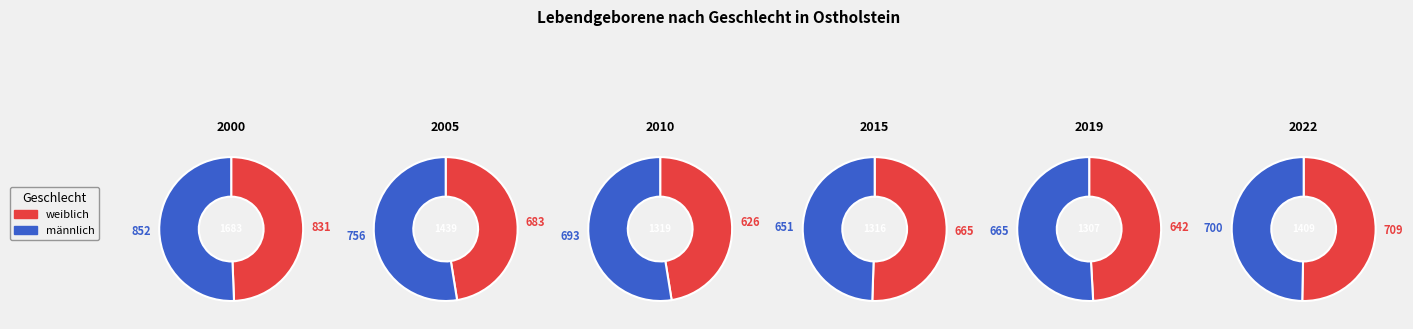

How many segments does this pie chart have?

2